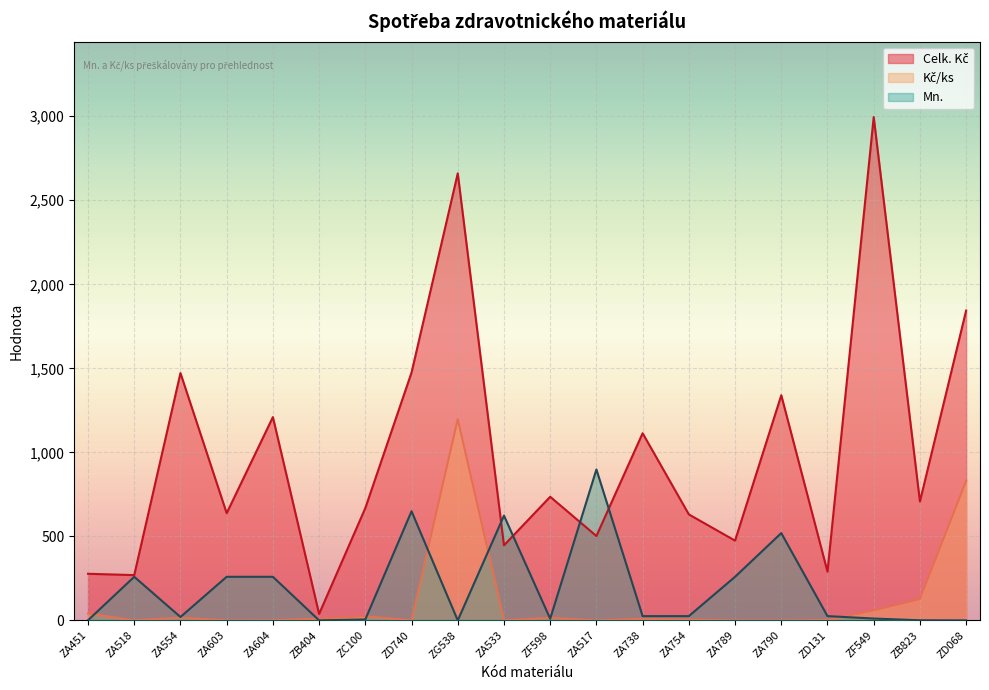

Does the chart display data point markers on the line(s)?

No